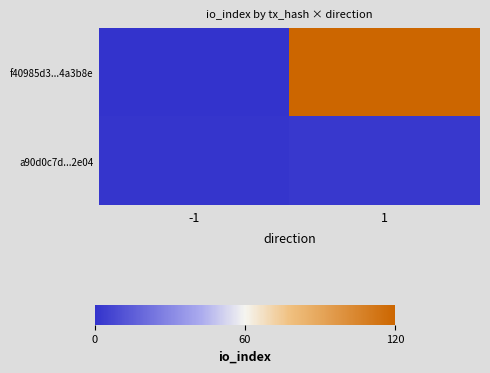

Rank the series by their average value, from lowest to highest.

a90d0c7d...2e04, f40985d3...4a3b8e